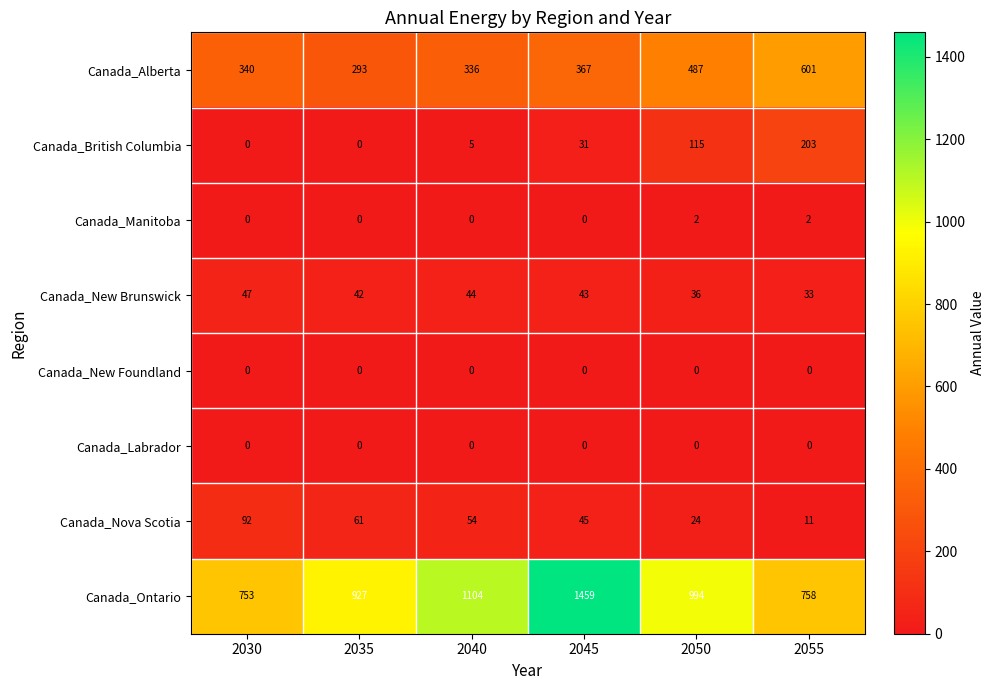

At which label does Canada_Nova Scotia reach its peak?

2030